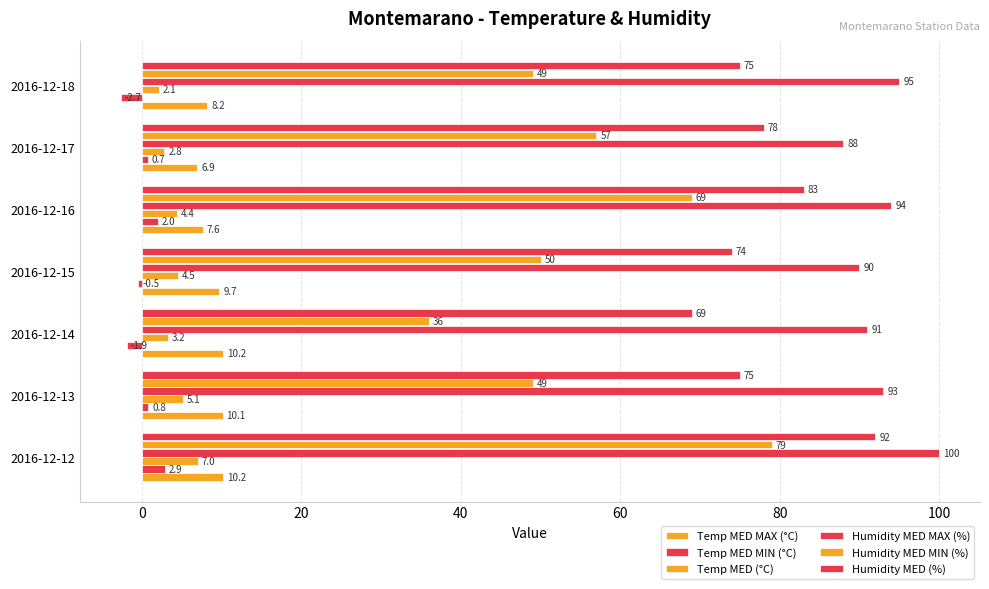

How many data points does each series have?

7